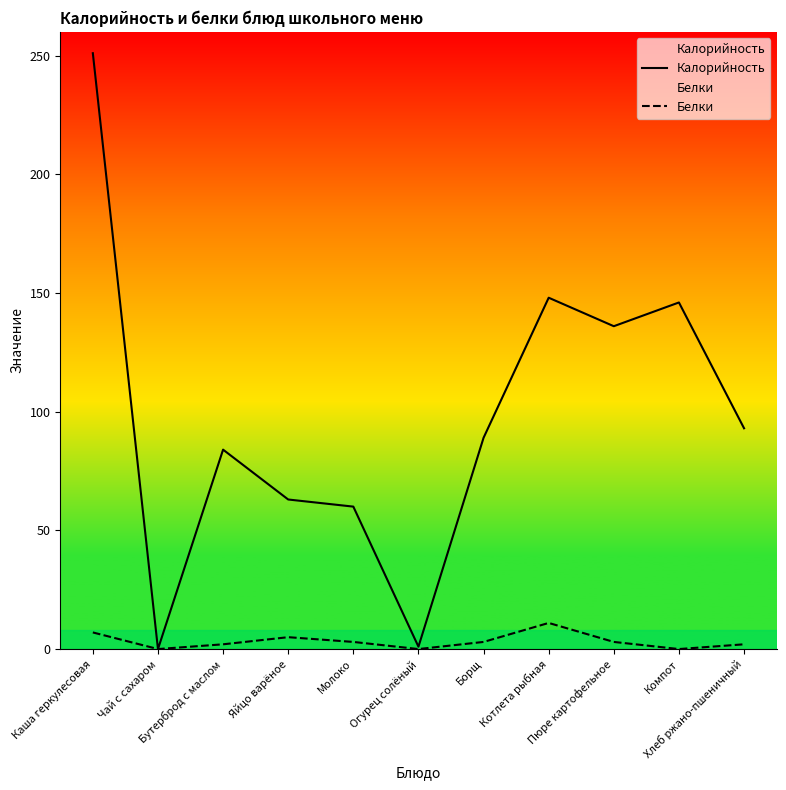

True or false: Калорийность and Белки intersect in this chart.

False